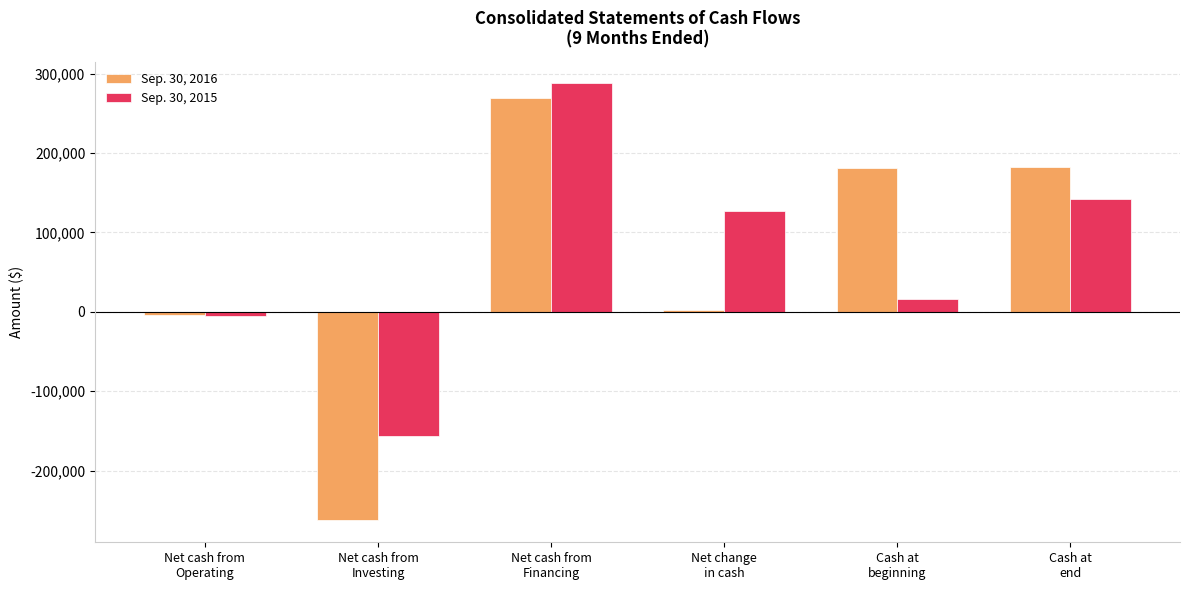

Which category has the lowest value across all series?

Net cash from
Investing